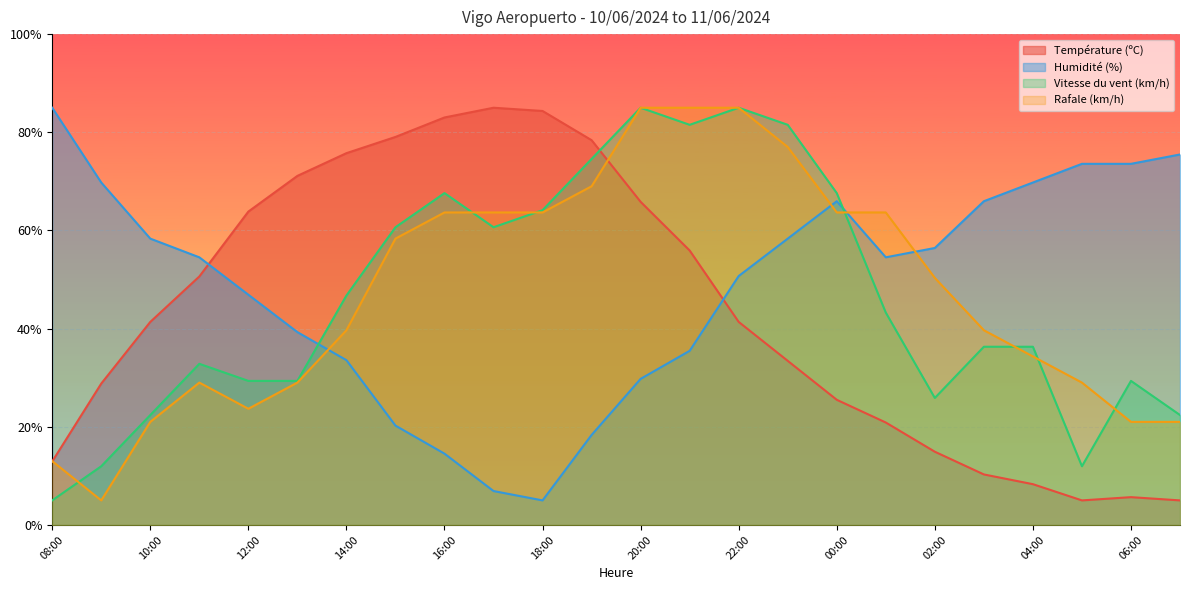

The value of Vitesse du vent (km/h) at 16:00 is 109.7. True or false?

False